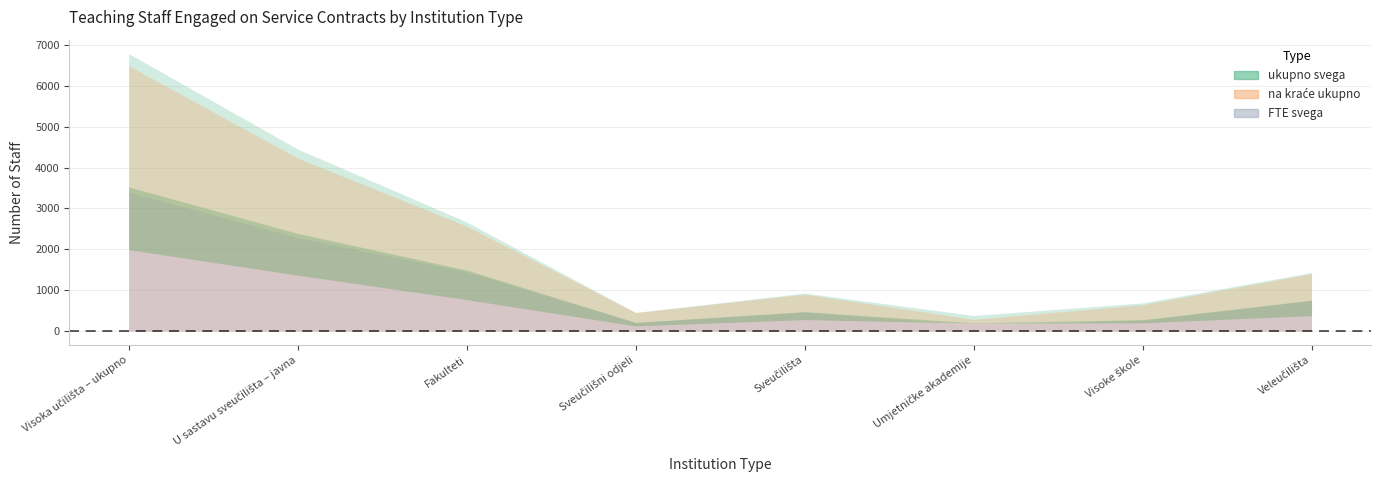

Where is the first local minimum for na kraće ukupno?

Sveučilišni odjeli